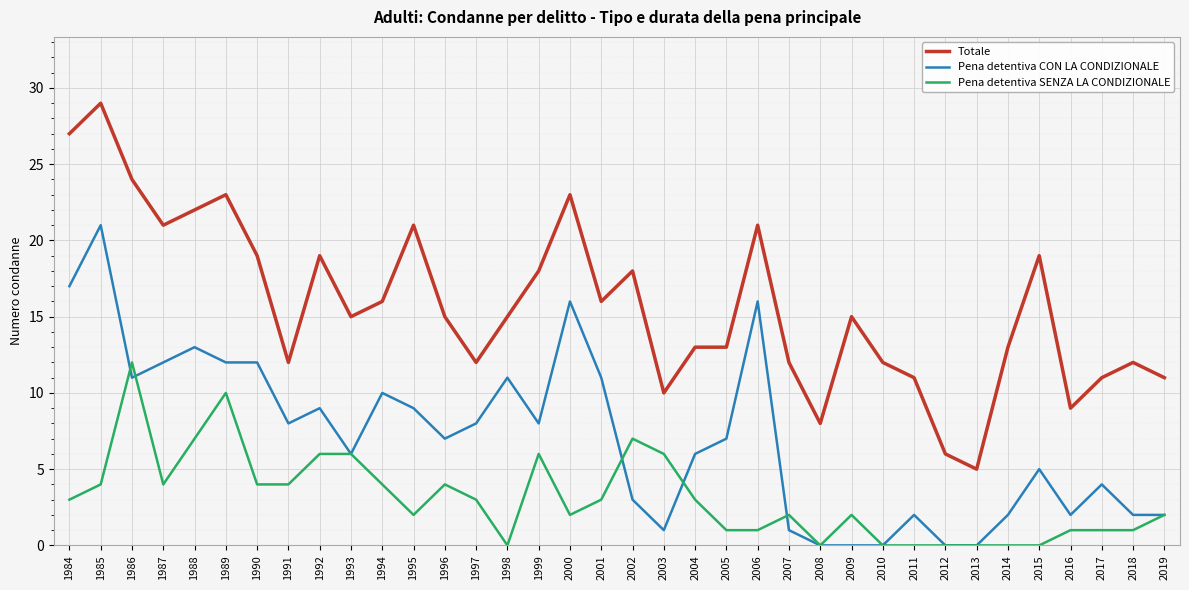

What is the difference between the second highest and minimum values in the Pena detentiva SENZA LA CONDIZIONALE series?

10